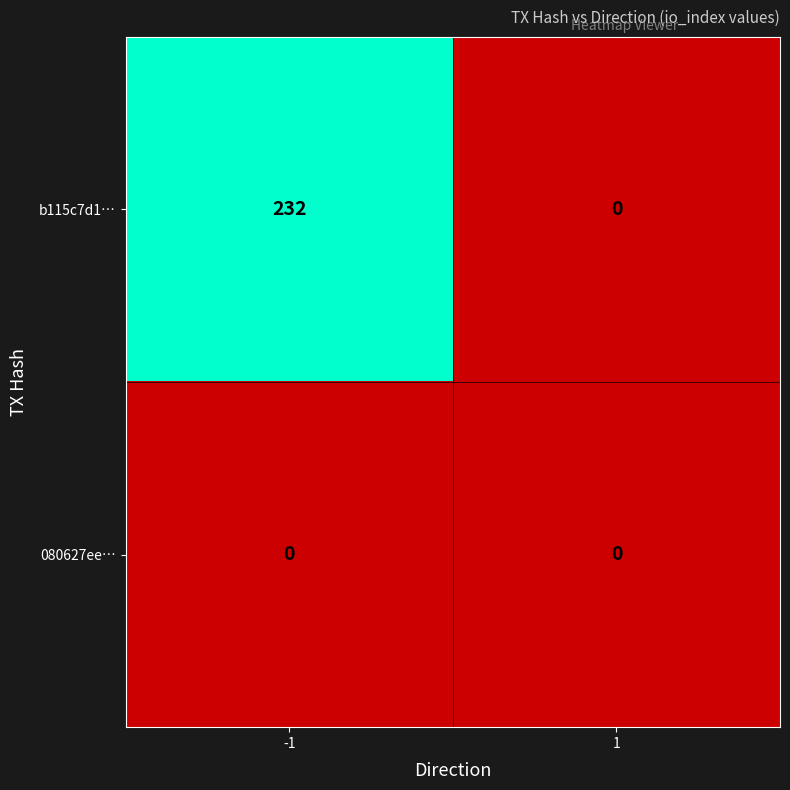

Reading left to right, what are all the values shown in this chart?

b115c7d1…: -1=232	1=0
080627ee…: -1=0	1=0